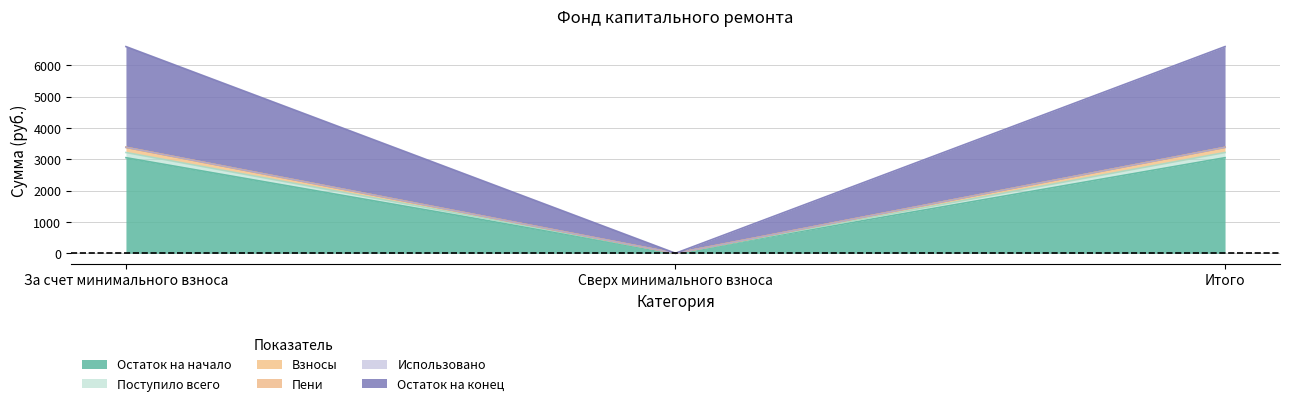

What is the label of the 1st point from the right?

Итого